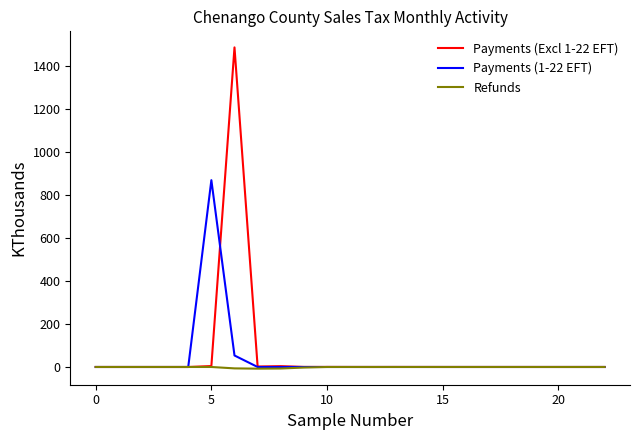

List the series in order of their peak value, highest first.

Payments (Excl 1-22 EFT), Payments (1-22 EFT), Refunds